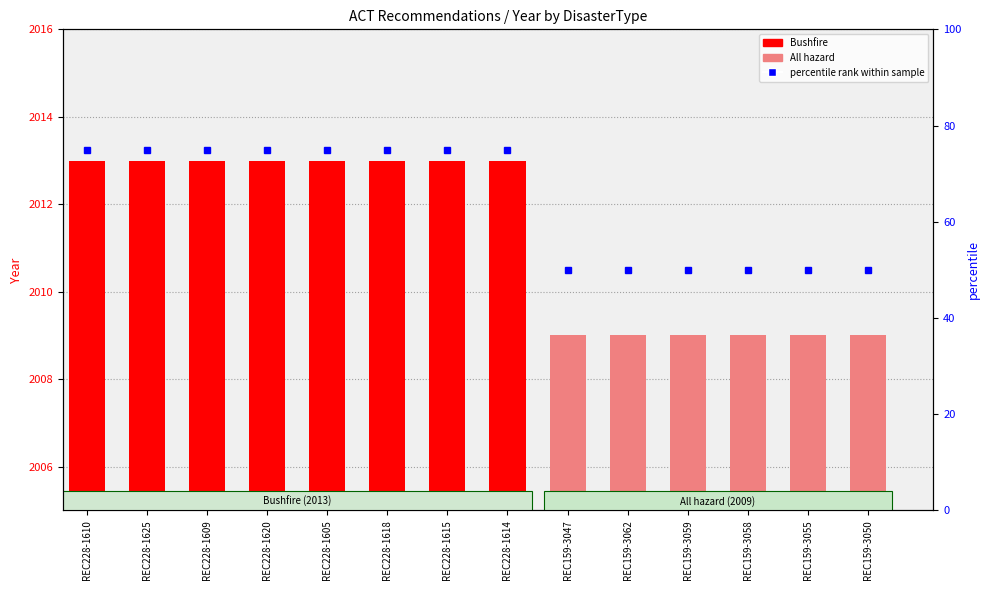

Reading left to right, extract all data points from this chart.

75	75	75	75	75	75	75	75	50	50	50	50	50	50